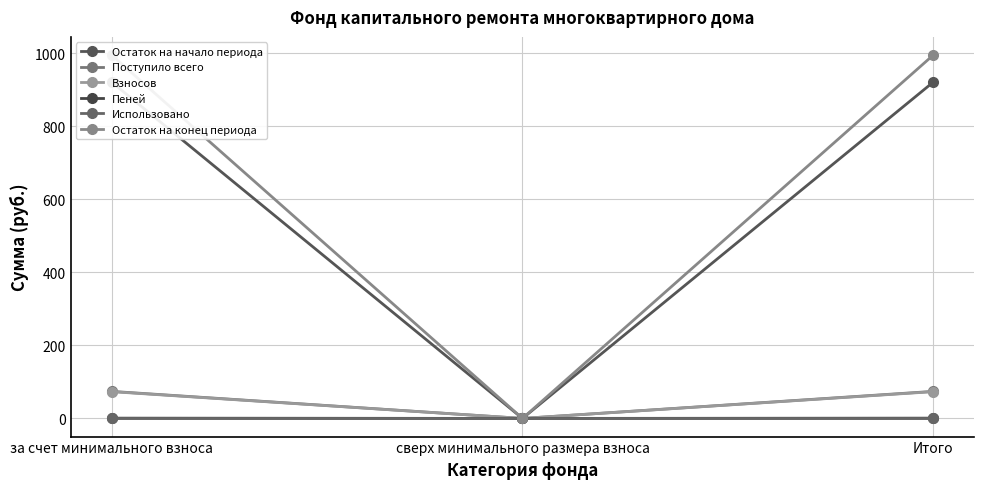

List the labels in order of Остаток на конец периода value, largest first.

за счет минимального взноса, Итого, сверх минимального размера взноса